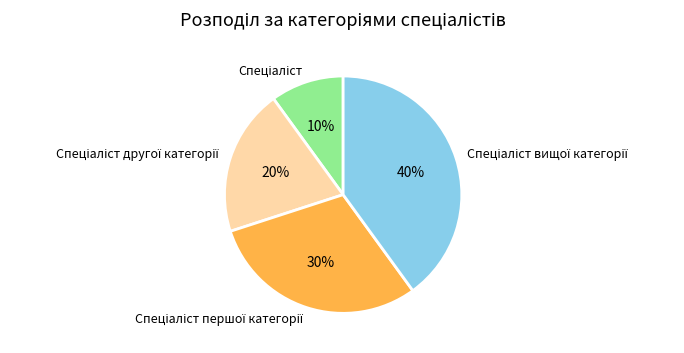

How many slices are in this pie chart?

4